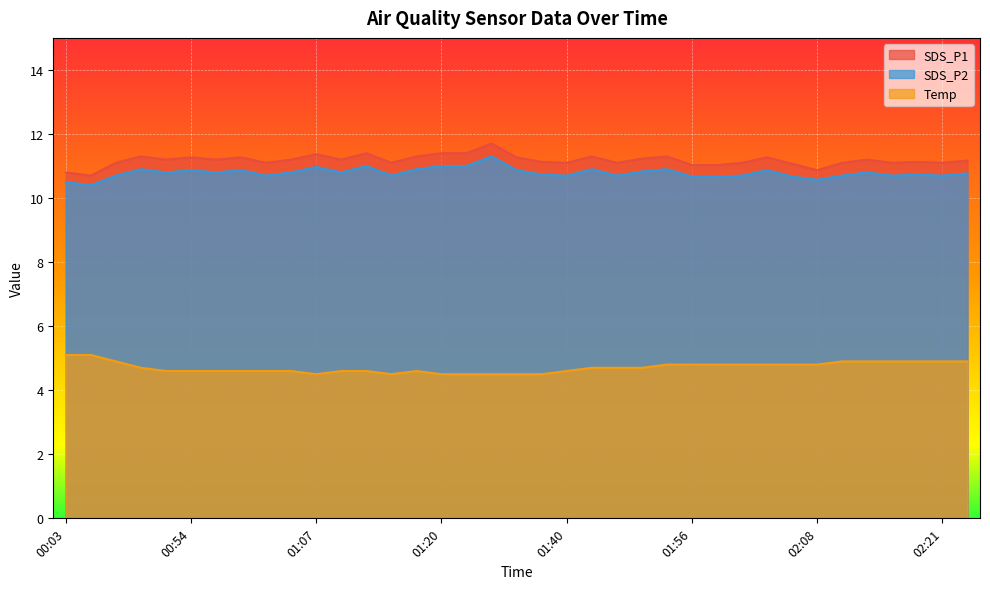

What are all the series names shown in the legend?

SDS_P1, SDS_P2, Temp